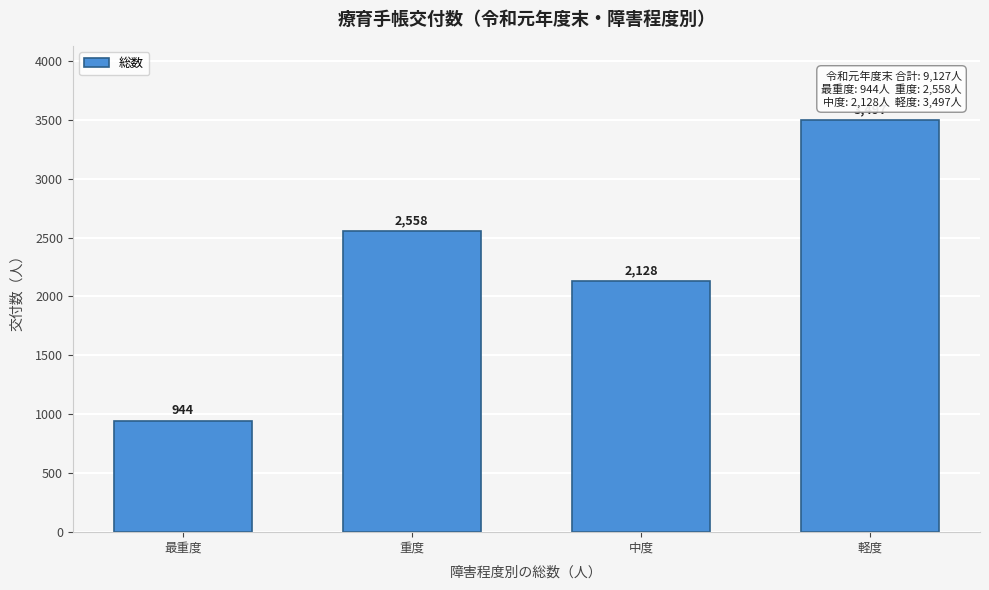

Reading left to right, transcribe all the data shown in this chart.

944	2558	2128	3497